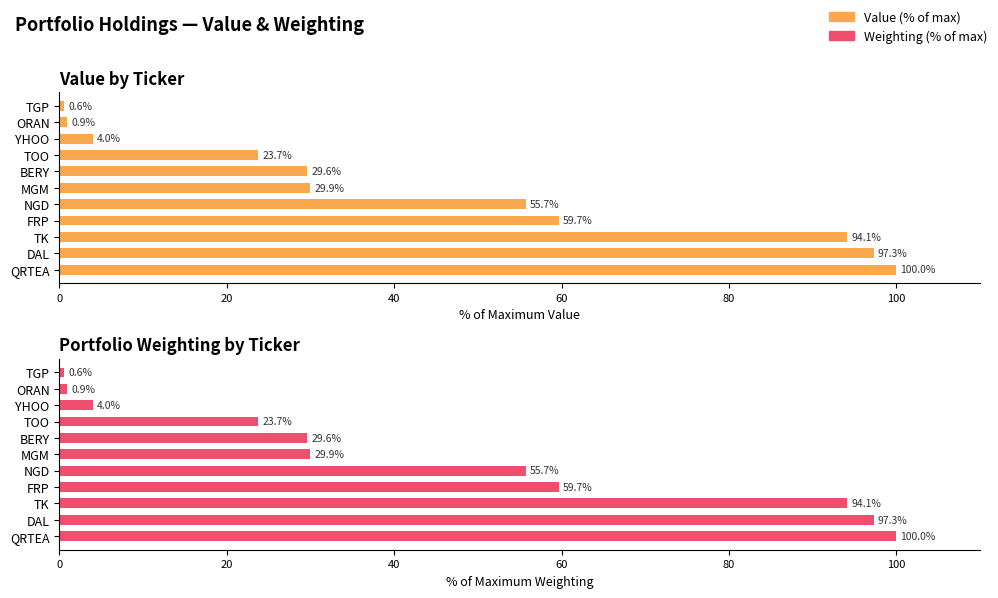

The value of Value (% of max) at TGP is 0.6. True or false?

True